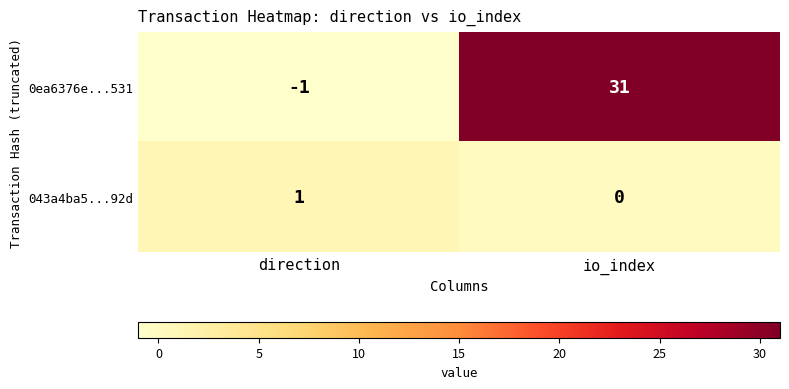

Rank the series by their average value, from lowest to highest.

043a4ba5...92d, 0ea6376e...531